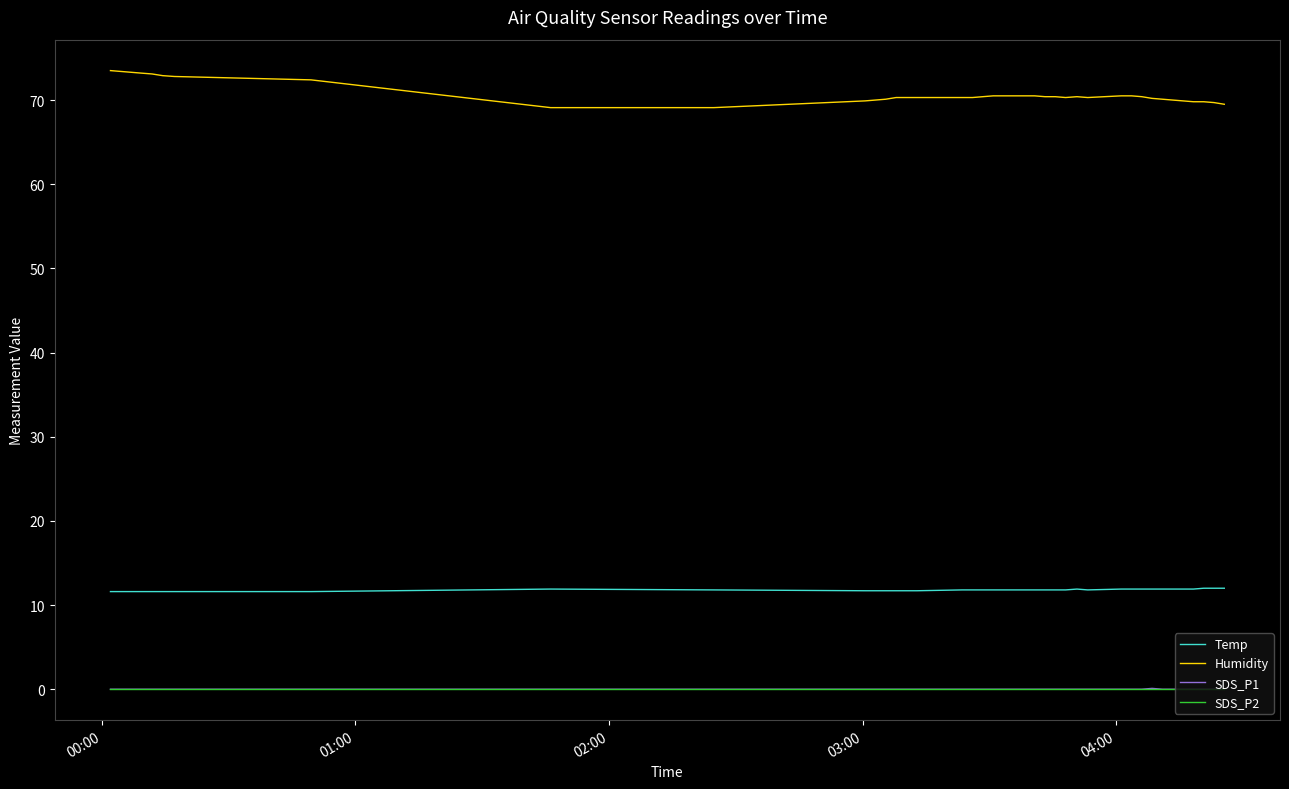

What is the maximum value shown in the chart?

73.5